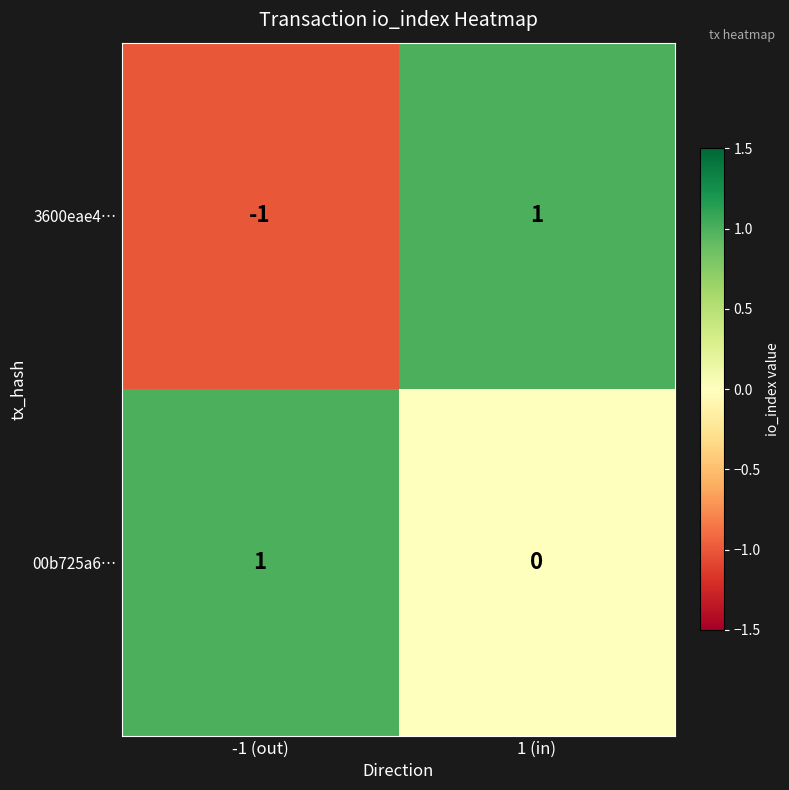

Which category has the highest value in the 00b725a6… series?

-1 (out)